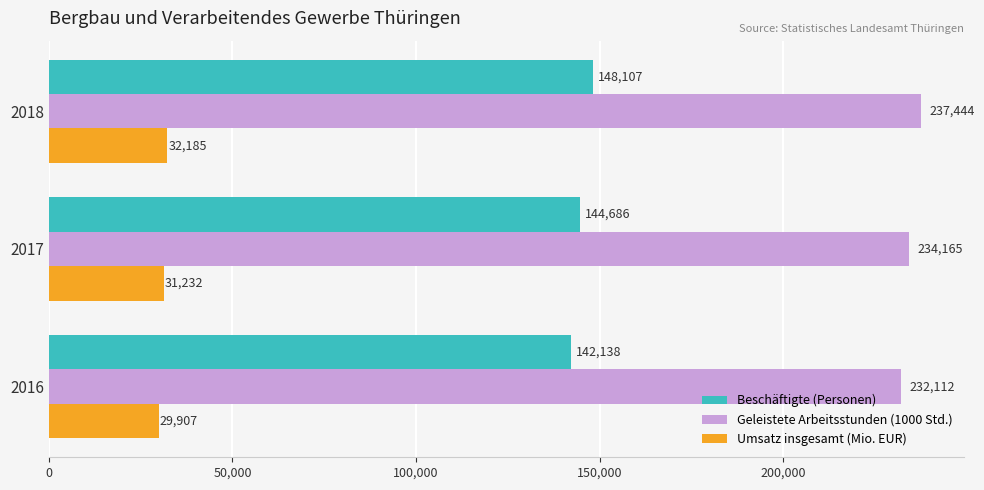

What value does the Beschäftigte (Personen) series have at 2017?

144685.7